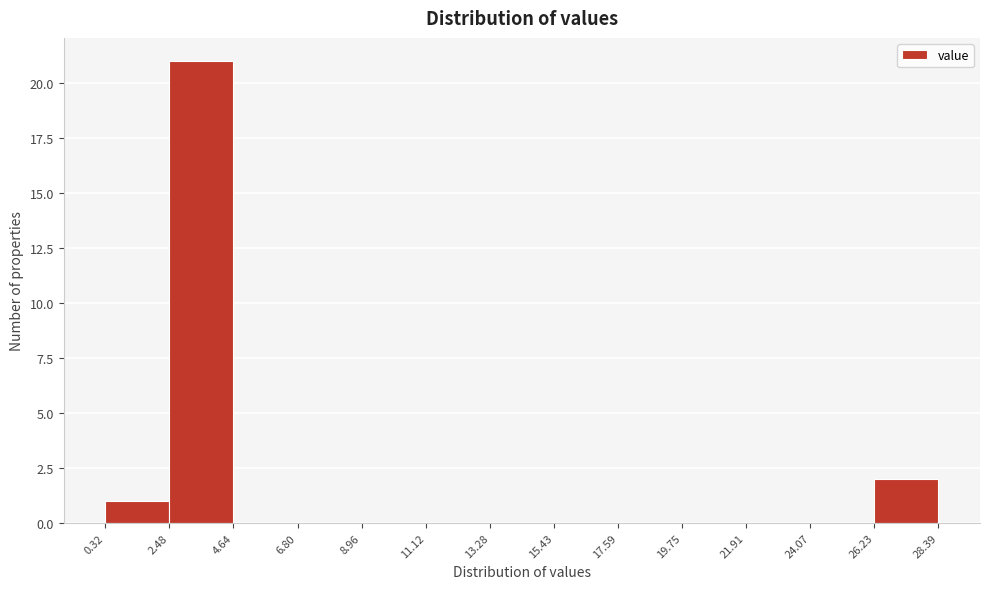

Reading left to right, transcribe this chart: for each bar, give the range it covers on the x-axis and its height. The values are not printed on the chart, so give them approximately, as read against the axis.

0.32 to 2.48: 1
2.48 to 4.64: 21
4.64 to 6.80: 0
6.80 to 8.96: 0
8.96 to 11.12: 0
11.12 to 13.28: 0
13.28 to 15.43: 0
15.43 to 17.59: 0
17.59 to 19.75: 0
19.75 to 21.91: 0
21.91 to 24.07: 0
24.07 to 26.23: 0
26.23 to 28.39: 2